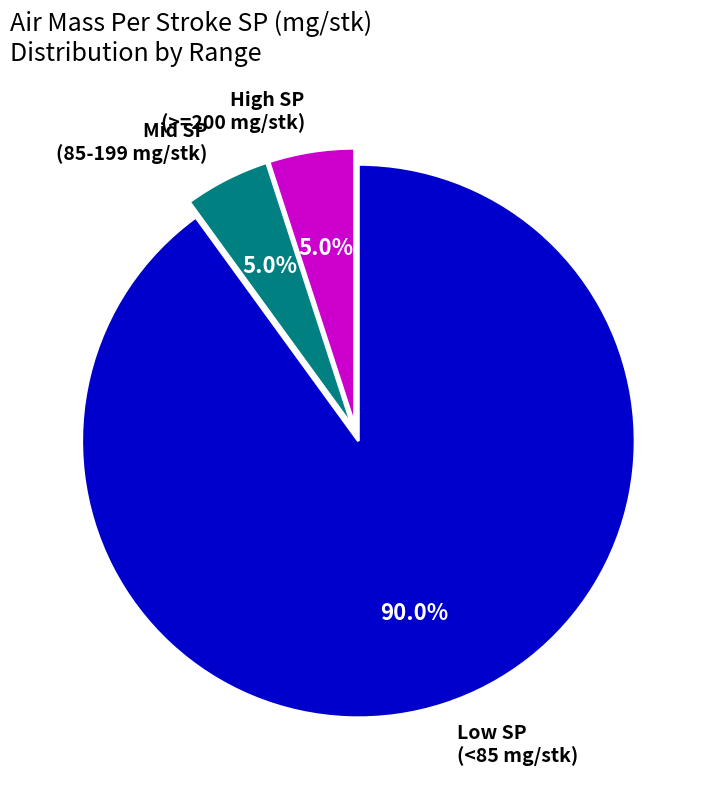

Approximately how many times larger is the value at Low SP (<85 mg/stk) compared to High SP (>=200 mg/stk)?

18.0